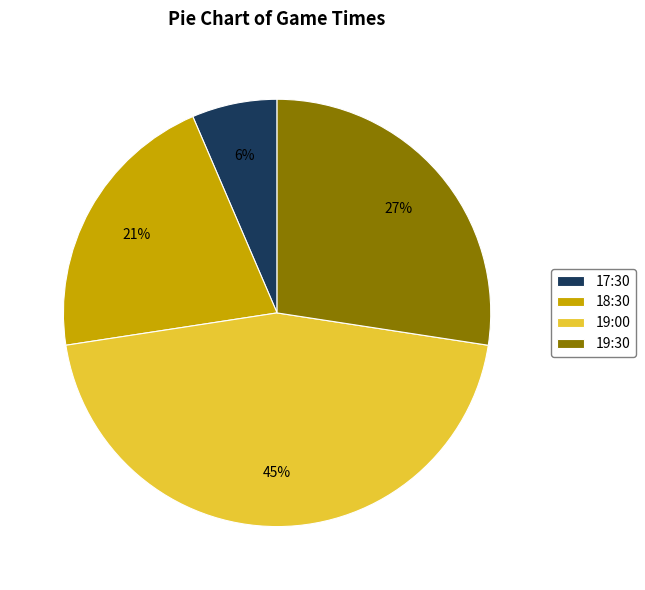

To the nearest percent, what is the combined percentage of 19:00 and 19:30?

73%